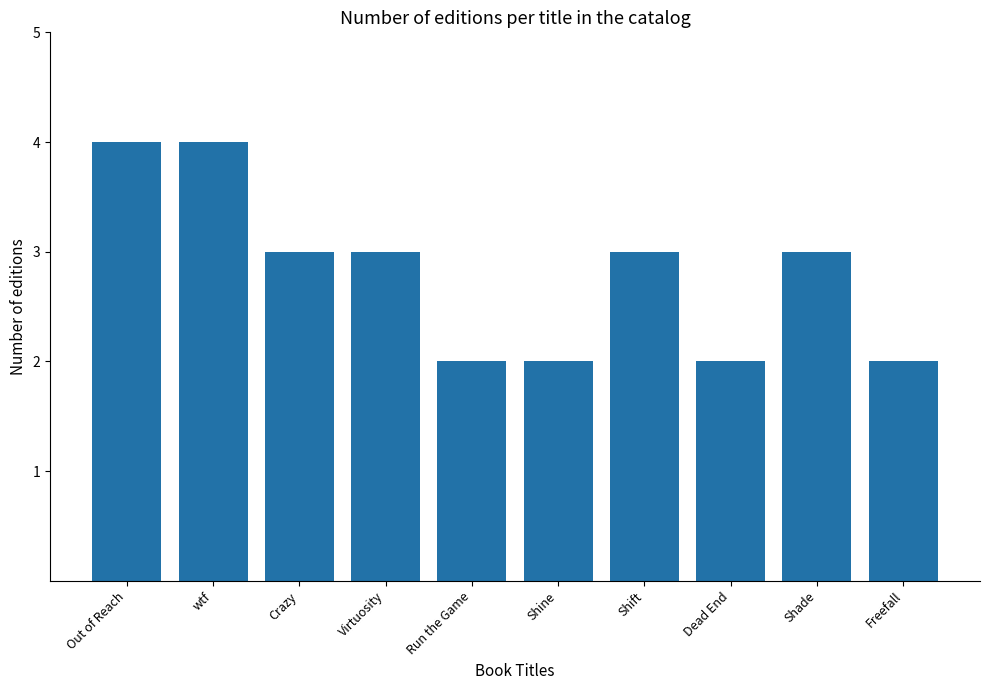

What is the label of the 8th bar from the left?

Dead End